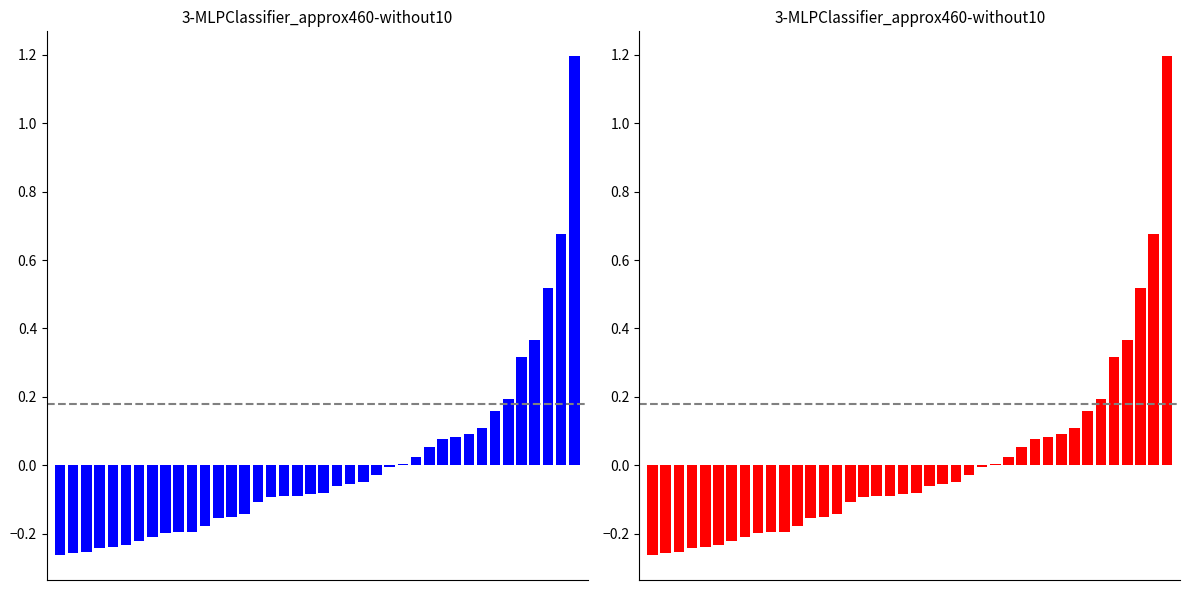

Rank the categories by value from lowest to highest.

0, 1, 2, 3, 4, 5, 6, 7, 8, 9, 10, 11, 12, 13, 14, 15, 16, 17, 18, 19, 20, 21, 22, 23, 24, 25, 26, 27, 28, 29, 30, 31, 32, 33, 34, 35, 36, 37, 38, 39